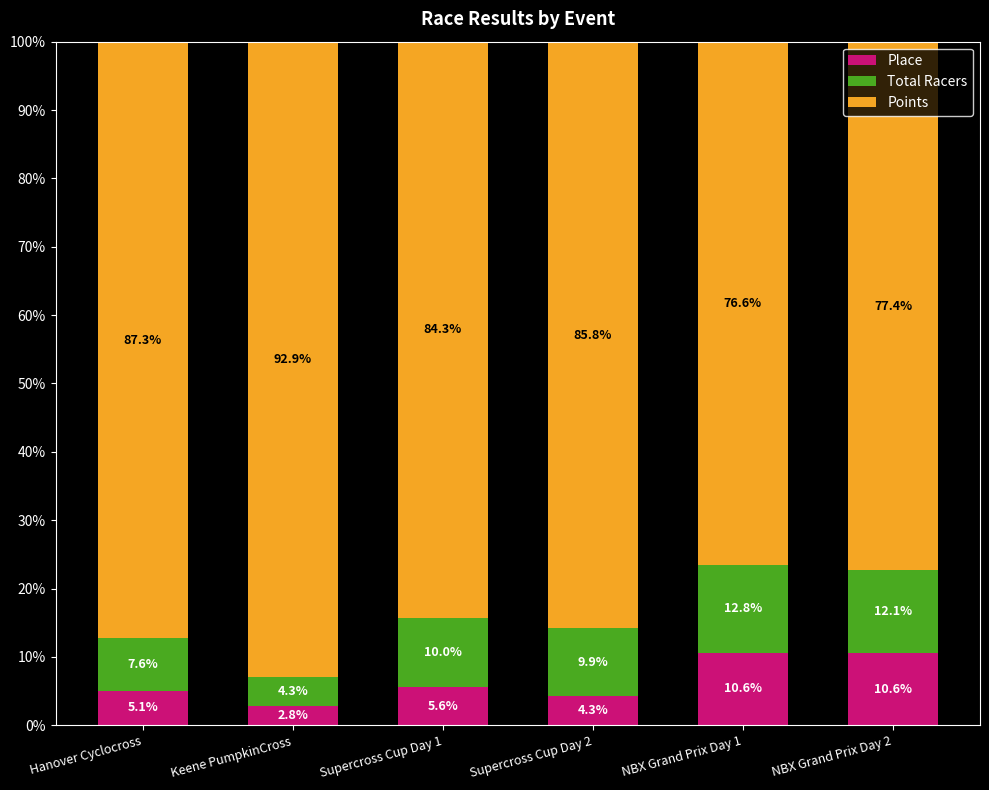

What is the sum of the Place values at NBX Grand Prix Day 2 and Supercross Cup Day 2?

14.9